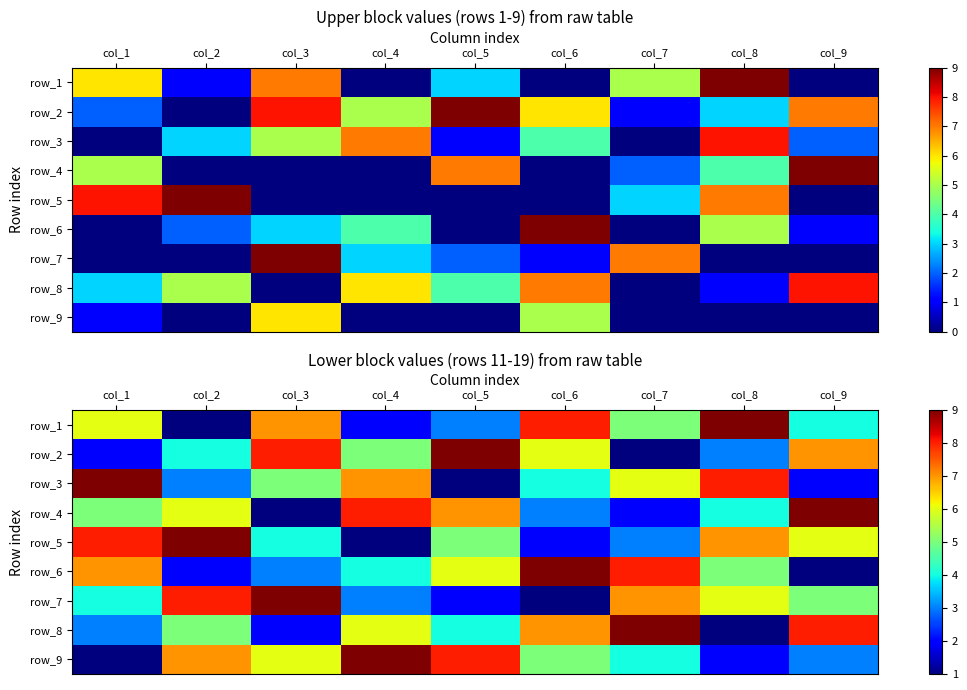

At how many categories does at least one series exceed 3?

9